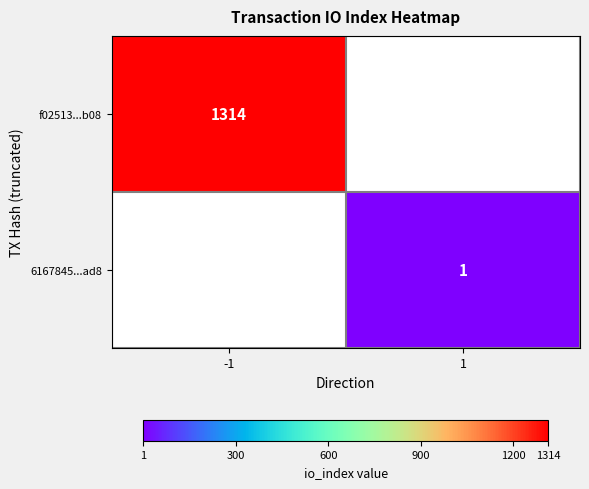

True or false: f02513...b08 has a value of 1314 at -1.

True